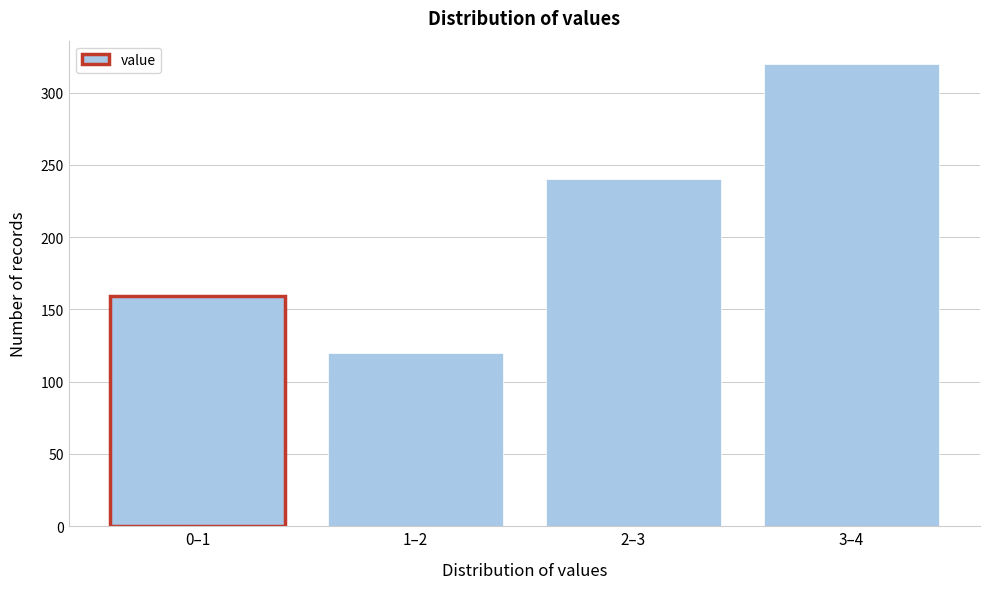

Reading right to left, list all the values displayed in this chart.

3–4=320	2–3=240	1–2=120	0–1=159